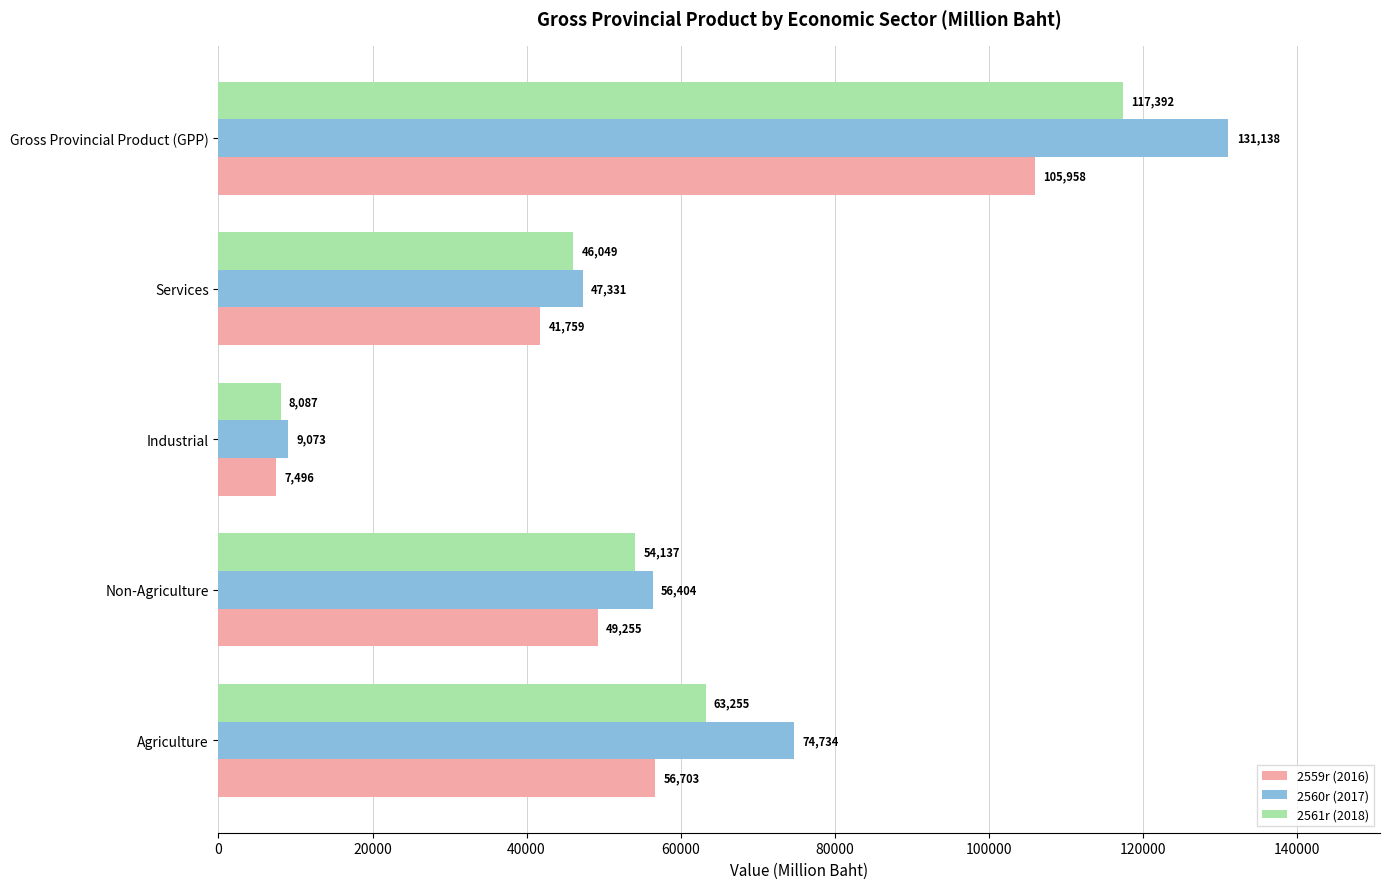

What value does the 2559r (2016) series have at Services, to the nearest 10?

41760